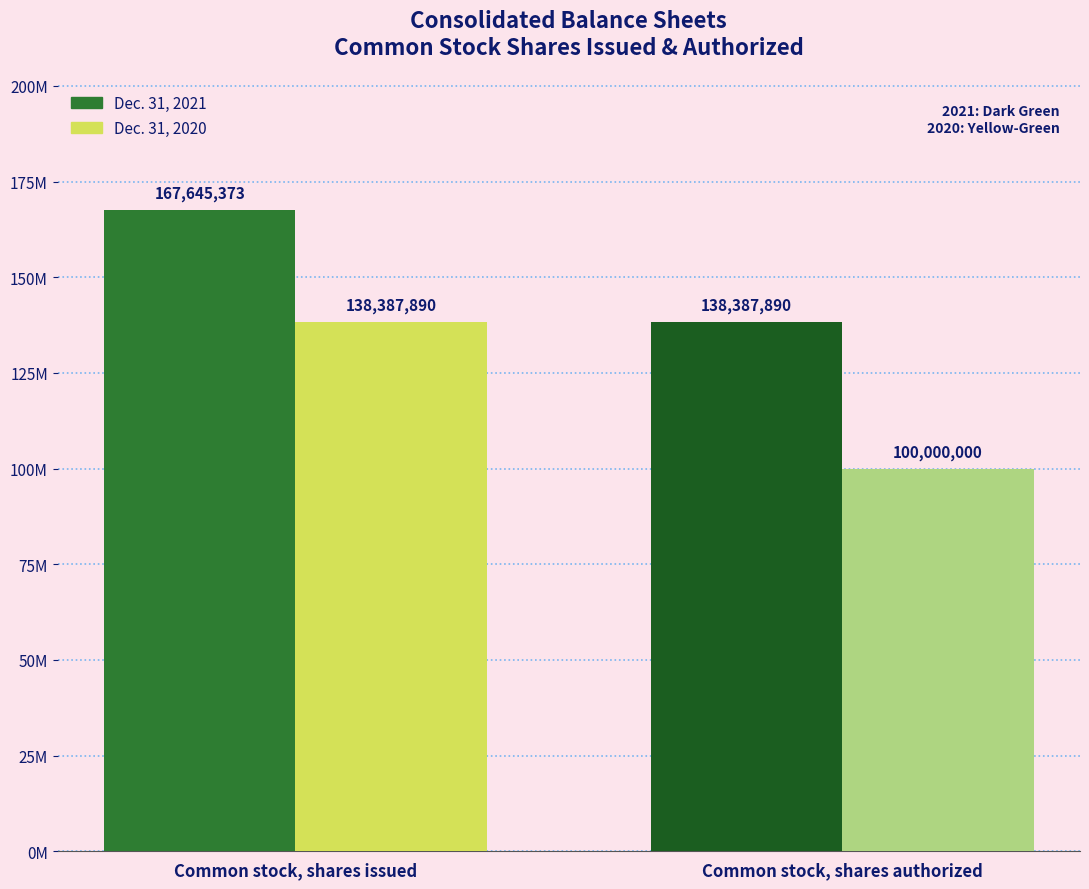

Does the chart contain stacked bars?

No